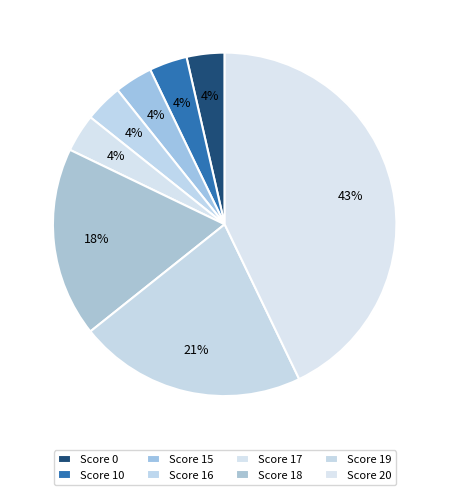

How many segments does this pie chart have?

8